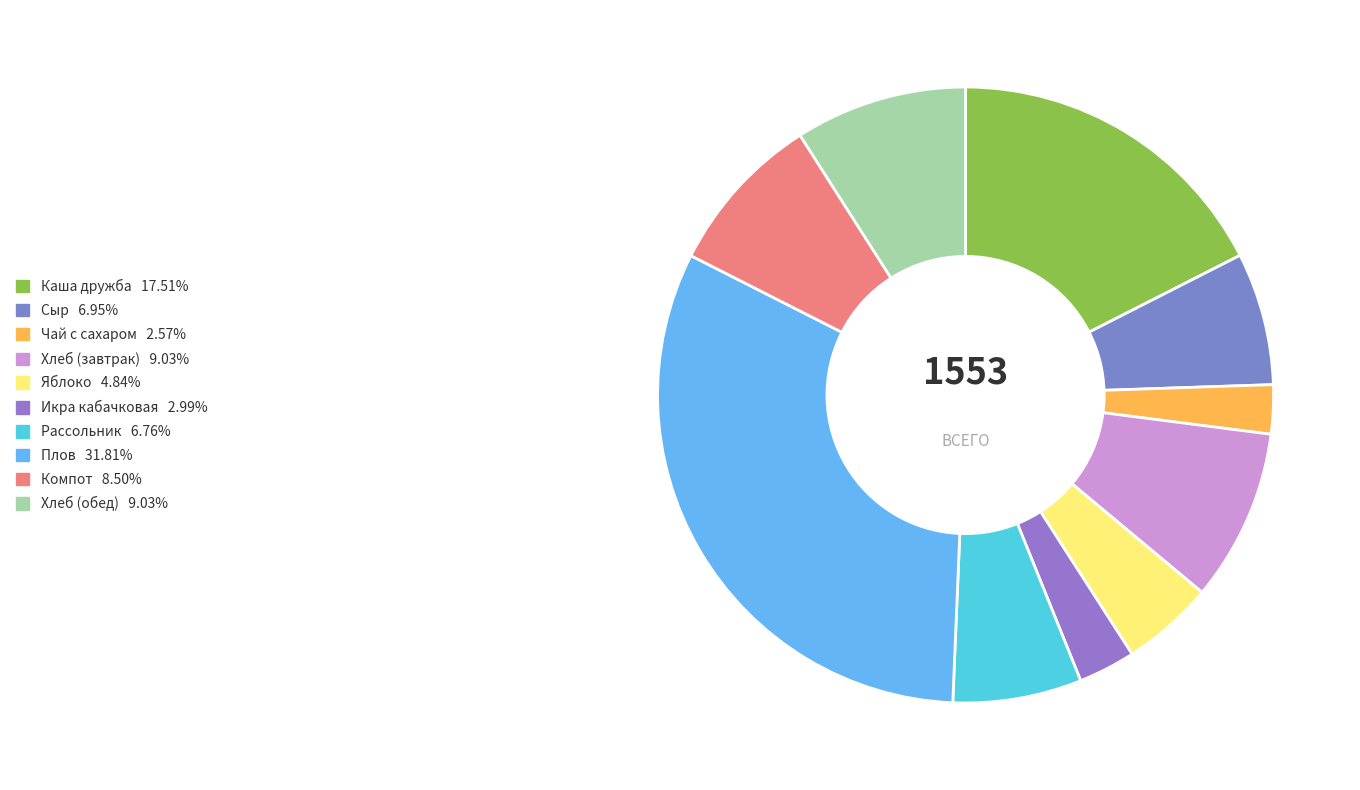

What is the change in value from Яблоко to Хлеб (обед)?

+65.1